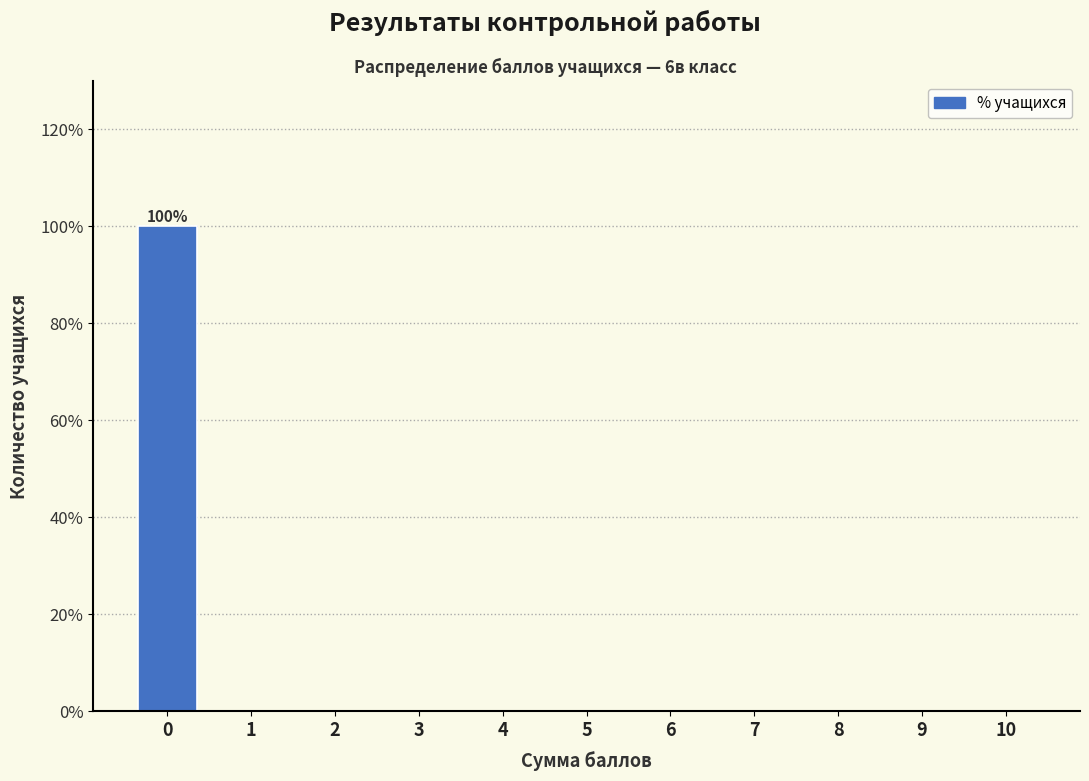

Reading left to right, list all the values displayed in this chart.

0=100	1=0	2=0	3=0	4=0	5=0	6=0	7=0	8=0	9=0	10=0